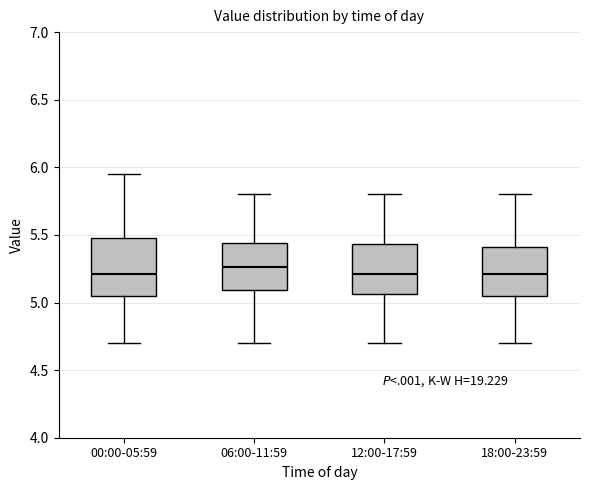

Where does the lower whisker of the box for 12:00-17:59 end on the y-axis? The values are not printed on the chart, so give them approximately, as read against the axis.

4.70